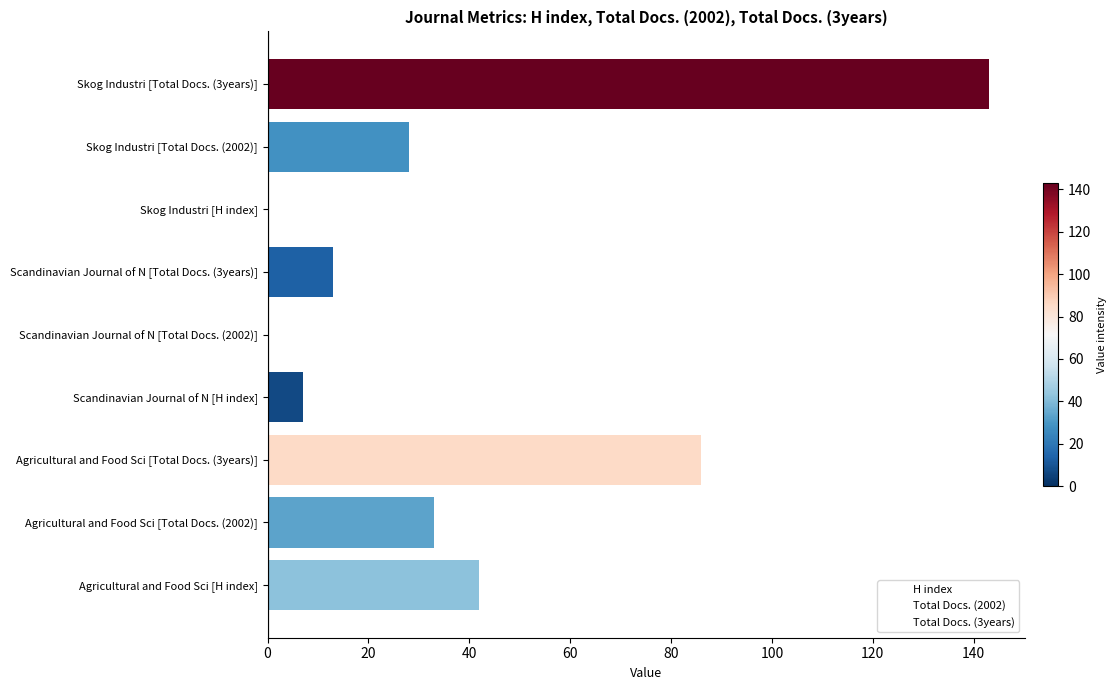

Is it true that the value at Agricultural and Food Sci [Total Docs. (2002)] is 33?

True